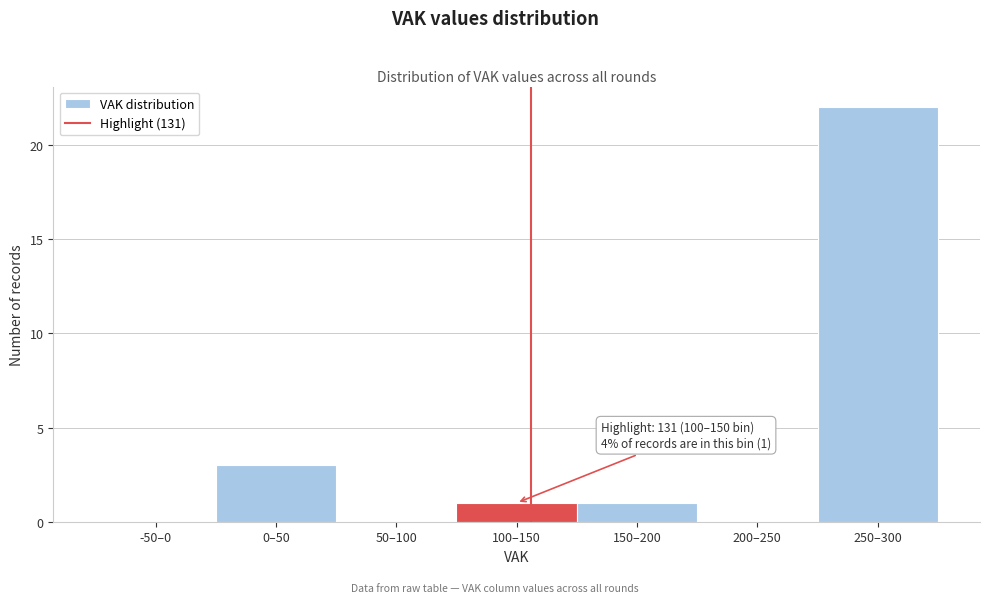

Reading left to right, extract all data points from this chart.

-50–0=0	0–50=3	50–100=0	100–150=1	150–200=1	200–250=0	250–300=22